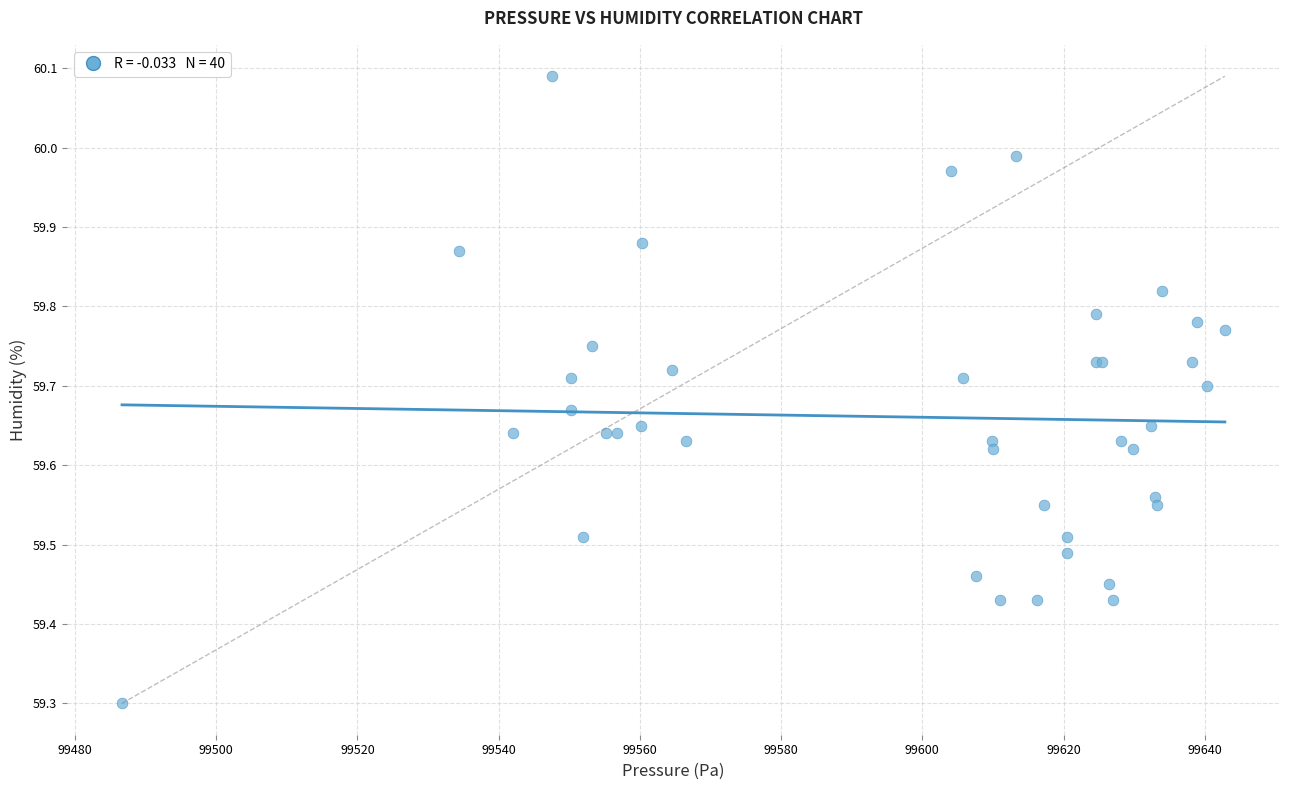

What Y value in the scatter plot is closest to 59?

59.3